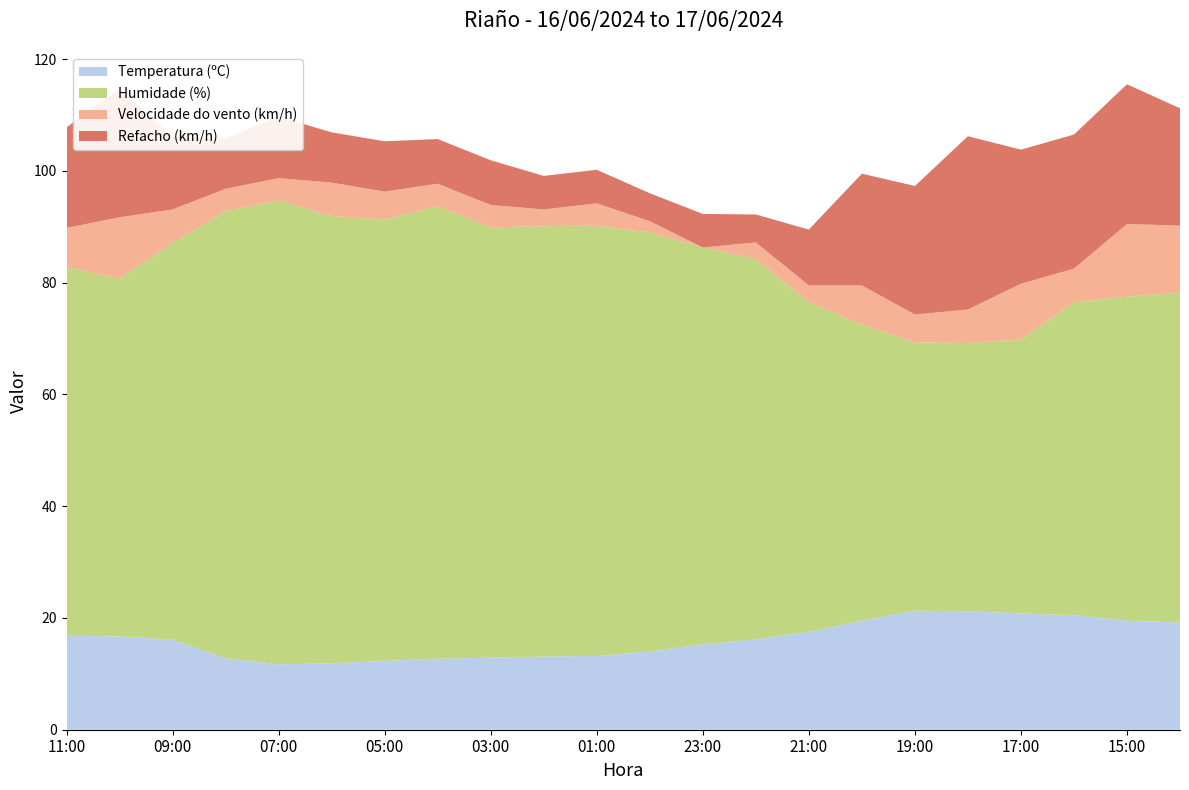

Reading left to right, what are all the values shown in this chart?

Temperatura (ºC): 11:00=16.8	10:00=16.7	09:00=16.1	08:00=12.8	07:00=11.7	06:00=11.9	05:00=12.3	04:00=12.7	03:00=12.9	02:00=13.1	01:00=13.2	00:00=14.0	23:00=15.3	22:00=16.2	21:00=17.5	20:00=19.5	19:00=21.3	18:00=21.2	17:00=20.8	16:00=20.5	15:00=19.5	14:00=19.2
Humidade (%): 11:00=66.0	10:00=64.0	09:00=71.0	08:00=80.0	07:00=83.0	06:00=80.0	05:00=79.0	04:00=81.0	03:00=77.0	02:00=77.0	01:00=77.0	00:00=75.0	23:00=71.0	22:00=68.0	21:00=59.0	20:00=53.0	19:00=48.0	18:00=48.0	17:00=49.0	16:00=56.0	15:00=58.0	14:00=59.0
Velocidade do vento (km/h): 11:00=7.0	10:00=11.0	09:00=6.0	08:00=4.0	07:00=4.0	06:00=6.0	05:00=5.0	04:00=4.0	03:00=4.0	02:00=3.0	01:00=4.0	00:00=2.0	23:00=0.0	22:00=3.0	21:00=3.0	20:00=7.0	19:00=5.0	18:00=6.0	17:00=10.0	16:00=6.0	15:00=13.0	14:00=12.0
Refacho (km/h): 11:00=18.0	10:00=23.0	09:00=13.0	08:00=9.0	07:00=11.0	06:00=9.0	05:00=9.0	04:00=8.0	03:00=8.0	02:00=6.0	01:00=6.0	00:00=5.0	23:00=6.0	22:00=5.0	21:00=10.0	20:00=20.0	19:00=23.0	18:00=31.0	17:00=24.0	16:00=24.0	15:00=25.0	14:00=21.0